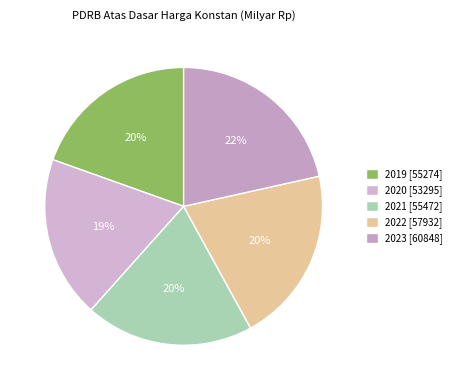

The 2022 slice represents 20% of the pie. True or false?

True